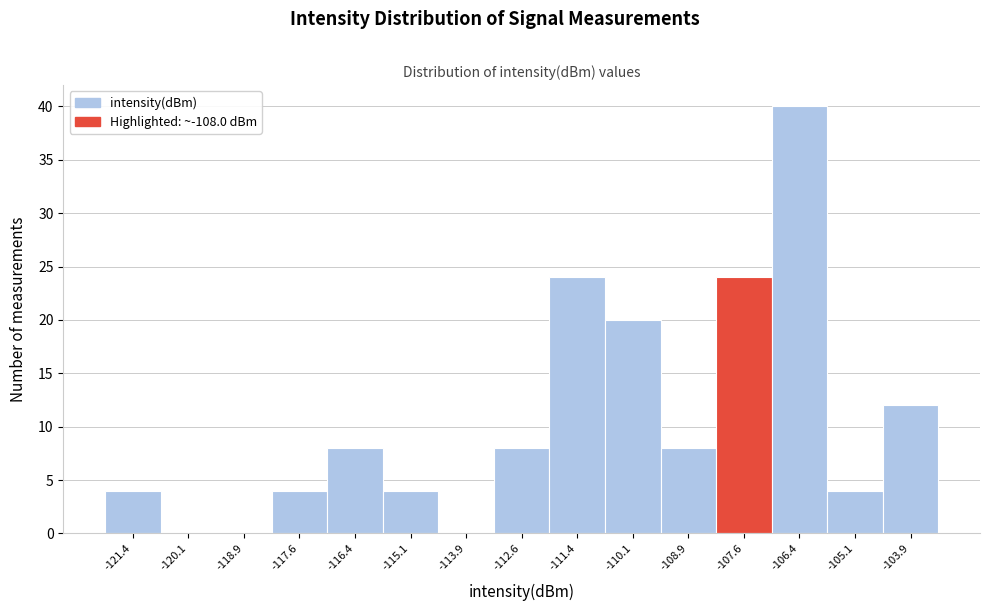

Reading left to right, transcribe this chart: for each bar, give the range it covers on the x-axis and its height. Neither the bar edges nor the heights are printed on the chart, so give them approximately, as read against the axes.

-122.0 to -120.8: 4
-120.8 to -119.6: 0
-119.6 to -118.2: 0
-118.2 to -117.0: 4
-117.0 to -115.8: 8
-115.8 to -114.6: 4
-114.6 to -113.2: 0
-113.2 to -112.0: 8
-112.0 to -110.8: 24
-110.8 to -109.6: 20
-109.6 to -108.2: 8
-108.2 to -107.0: 24
-107.0 to -105.8: 40
-105.8 to -104.6: 4
-104.6 to -103.2: 12